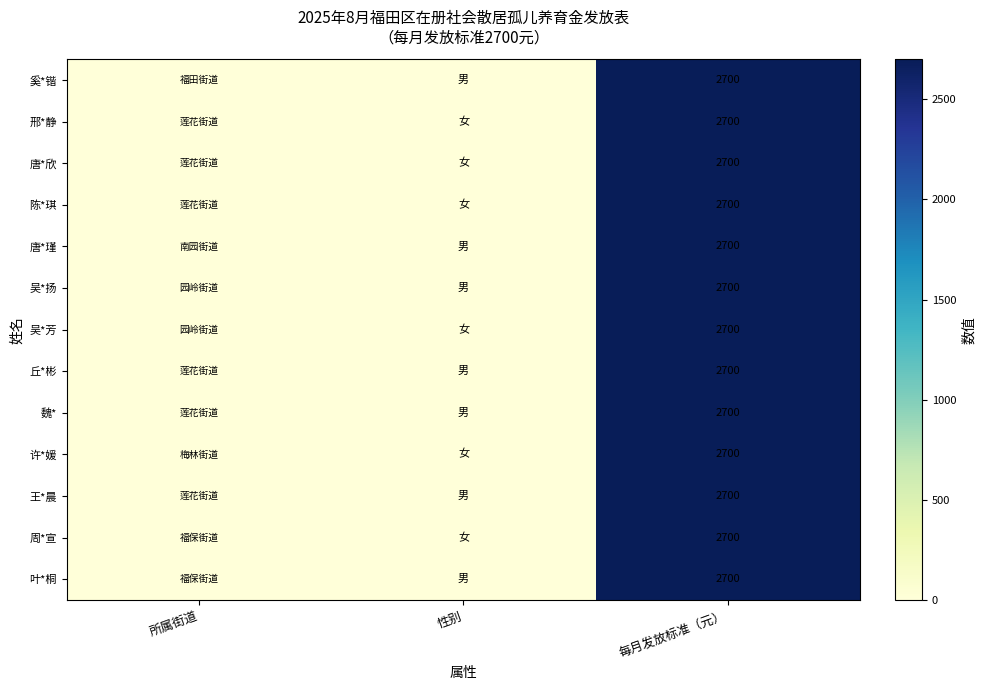

The 周*宣 series shows 1198 at 每月发放标准（元）. True or false?

False